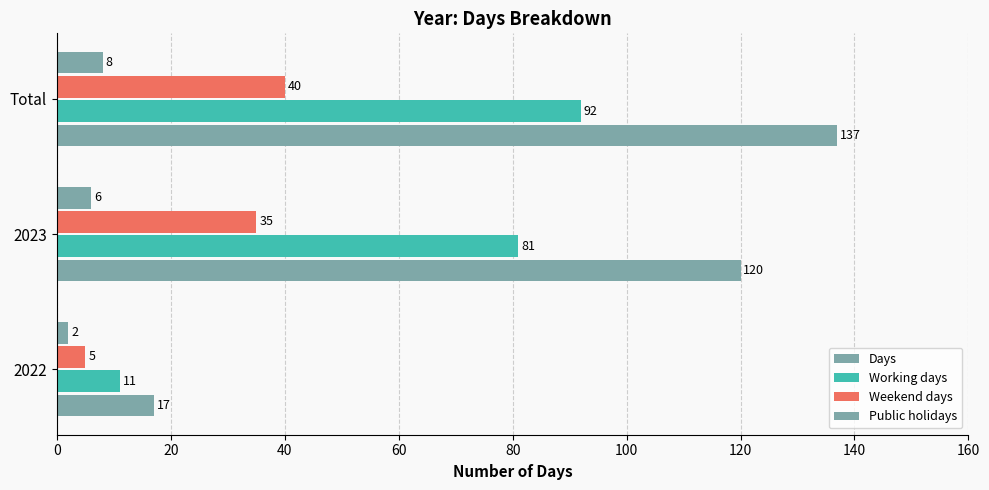

What is the value of the Public holidays bar at the 3rd from the left?

8